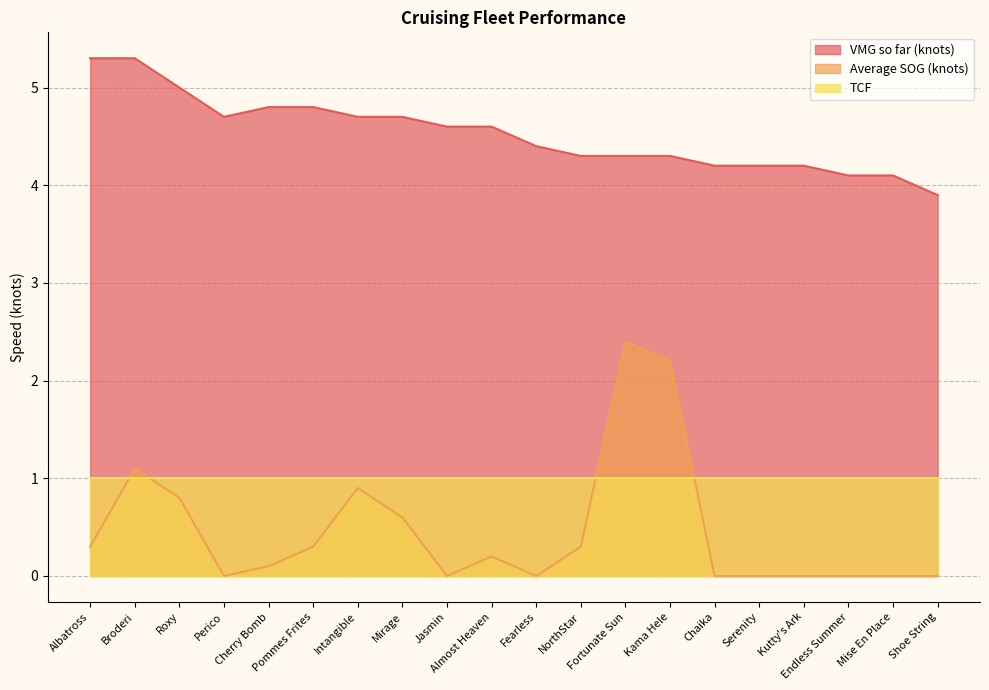

True or false: Average SOG (knots) has more than 1 points higher than both neighbors.

True